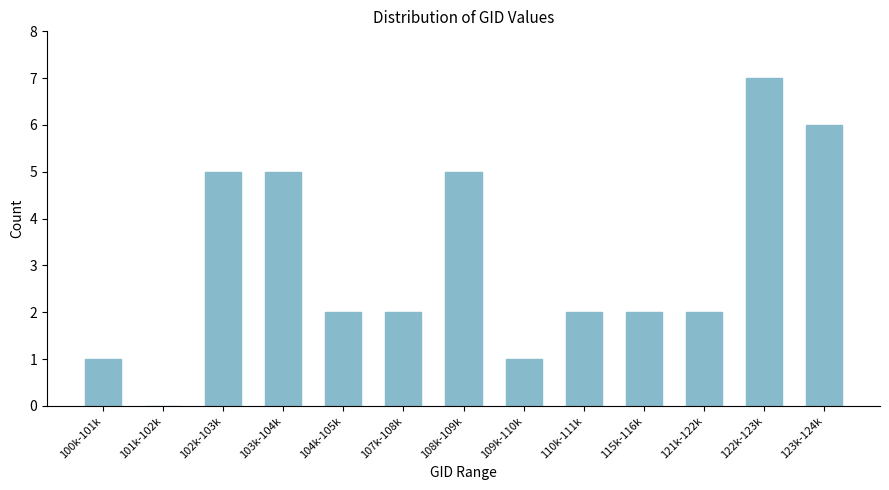

Reading right to left, transcribe all the data shown in this chart.

123k-124k=6	122k-123k=7	121k-122k=2	115k-116k=2	110k-111k=2	109k-110k=1	108k-109k=5	107k-108k=2	104k-105k=2	103k-104k=5	102k-103k=5	101k-102k=0	100k-101k=1